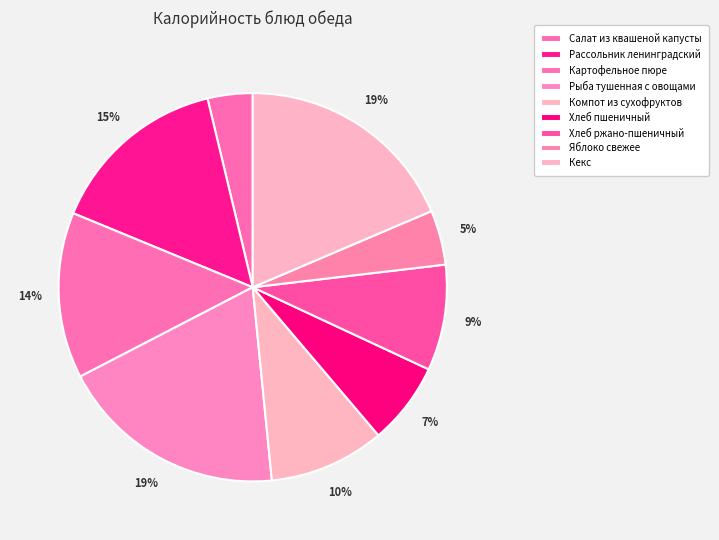

Does Рыба тушенная с овощами represent more than half of the total?

No